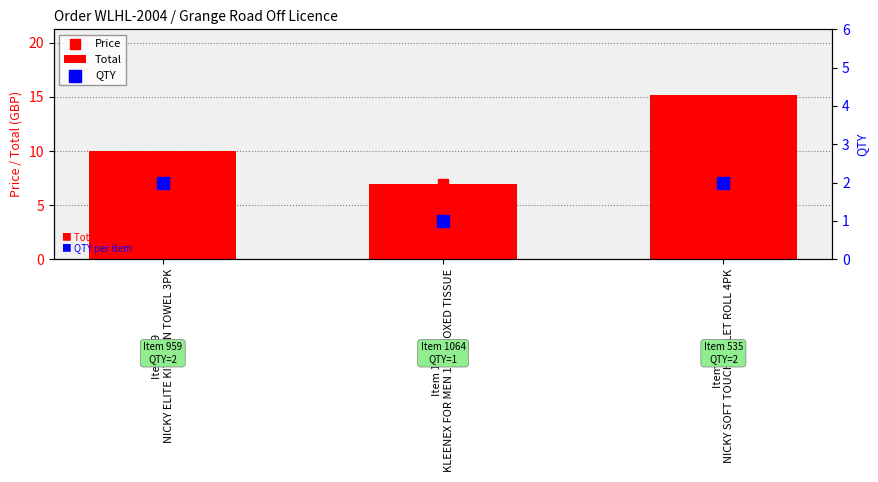

Which series has the largest Y range (max minus min)?

Total